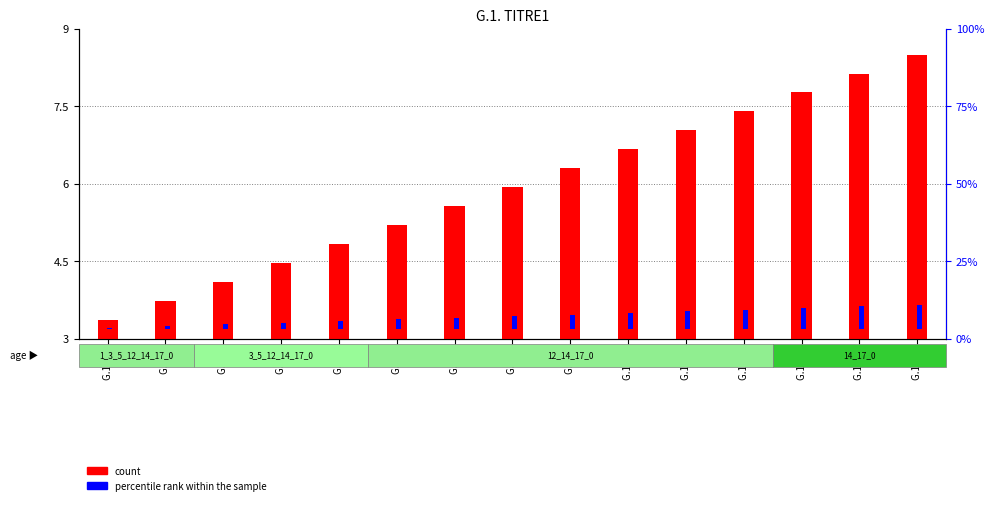

What is the smallest value displayed?

0.5